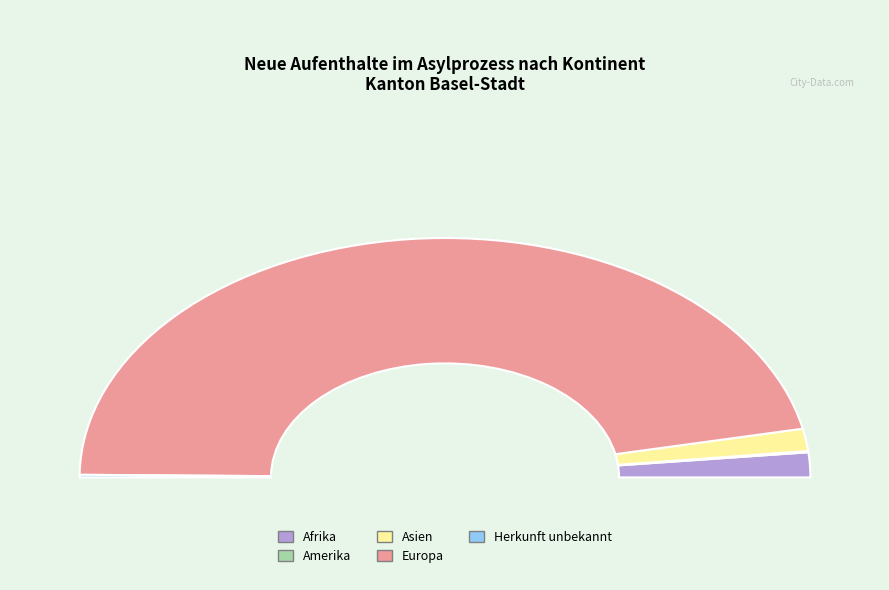

To the nearest percent, what is the difference between the largest and smallest slice percentages?

93%